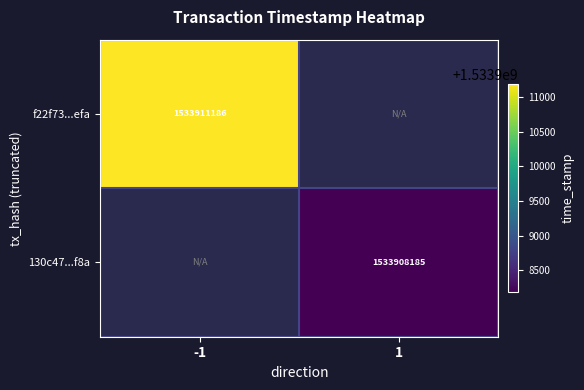

Rank the categories by f22f73...efa value from highest to lowest.

-1, 1